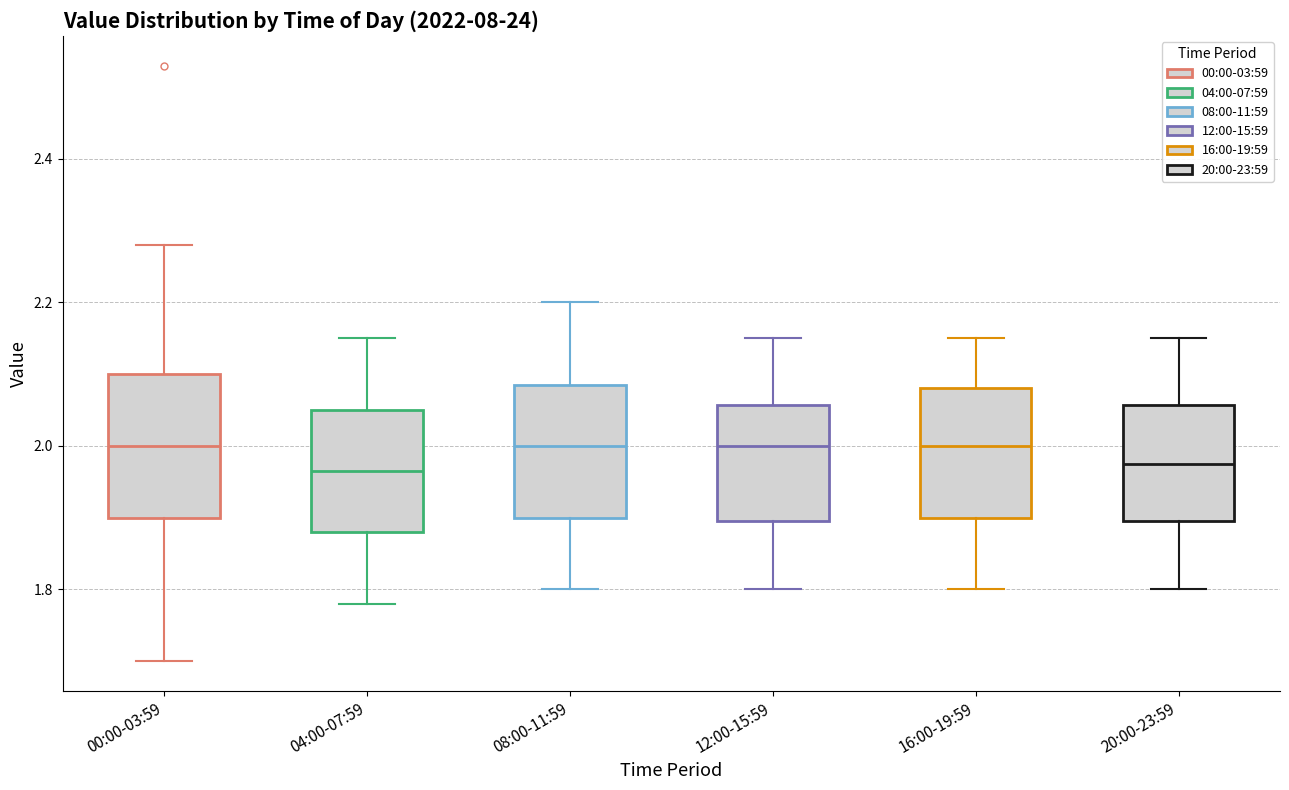

Reading left to right, transcribe this box plot: for each box, give where its median line is, the range the box spans, and where its two whiskers end, as read against the y-axis. The values are not printed on the chart, so give them approximately, as read against the axis.

00:00-03:59: median 2.00, box 1.90 to 2.10, whiskers 1.70 to 2.28
04:00-07:59: median 1.96, box 1.88 to 2.06, whiskers 1.78 to 2.16
08:00-11:59: median 2.00, box 1.90 to 2.08, whiskers 1.80 to 2.20
12:00-15:59: median 2.00, box 1.90 to 2.06, whiskers 1.80 to 2.16
16:00-19:59: median 2.00, box 1.90 to 2.08, whiskers 1.80 to 2.16
20:00-23:59: median 1.98, box 1.90 to 2.06, whiskers 1.80 to 2.16